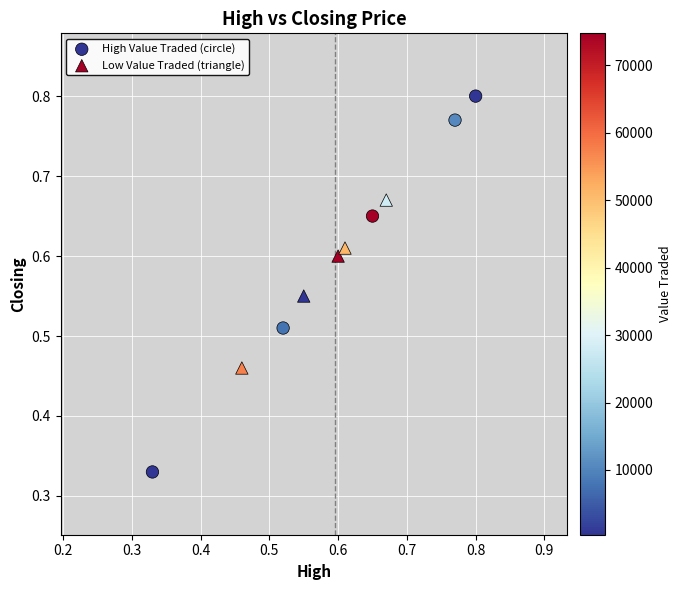

What are all the series names shown in the legend?

High Value Traded (circle), Low Value Traded (triangle)